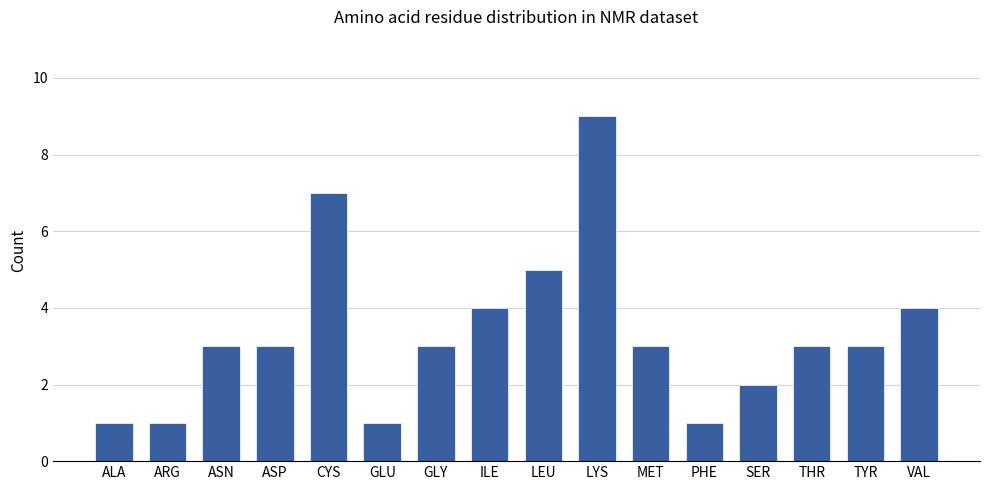

Reading right to left, extract all data points from this chart.

VAL=4	TYR=3	THR=3	SER=2	PHE=1	MET=3	LYS=9	LEU=5	ILE=4	GLY=3	GLU=1	CYS=7	ASP=3	ASN=3	ARG=1	ALA=1